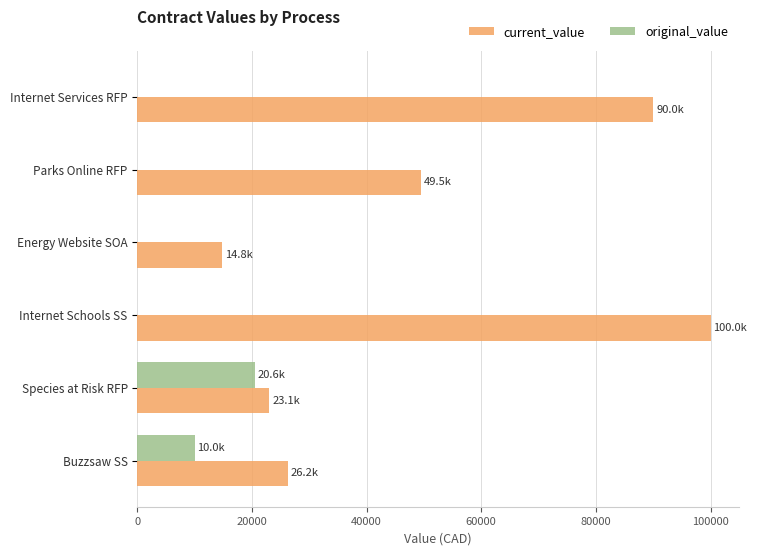

What is the maximum value for current_value?

100000